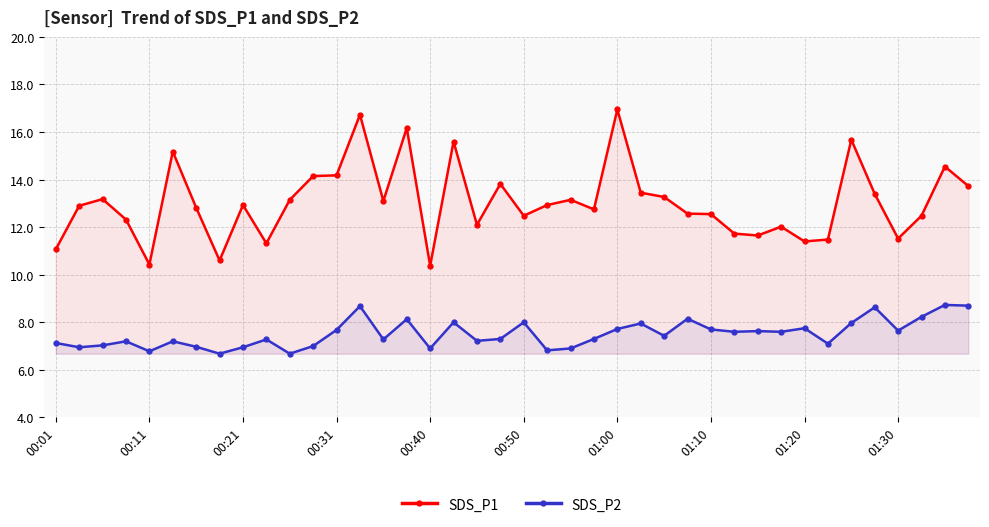

What is the sum of all SDS_P1 values?

521.9